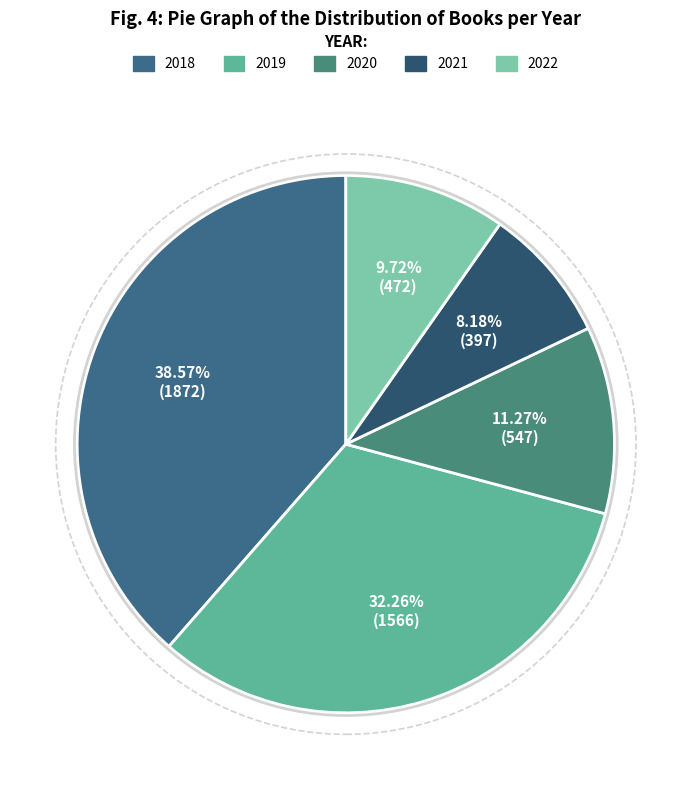

How much of the chart is everything except 2018?

61.4%